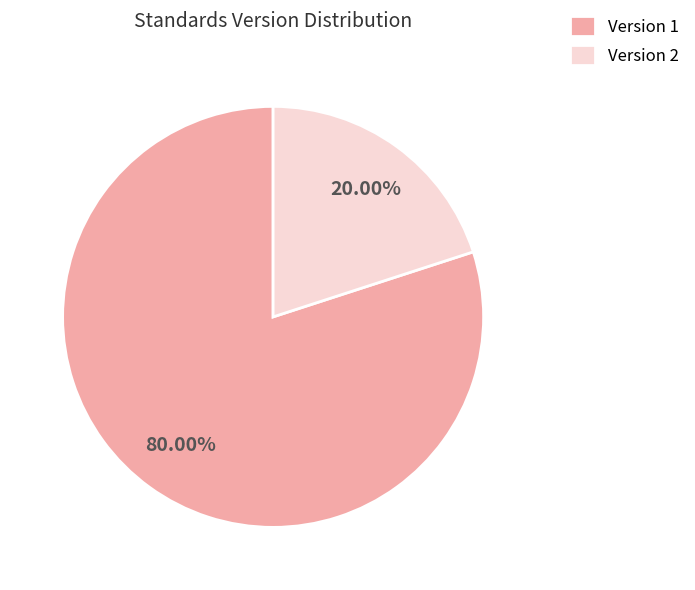

Rank the categories by value from lowest to highest.

Version 2, Version 1